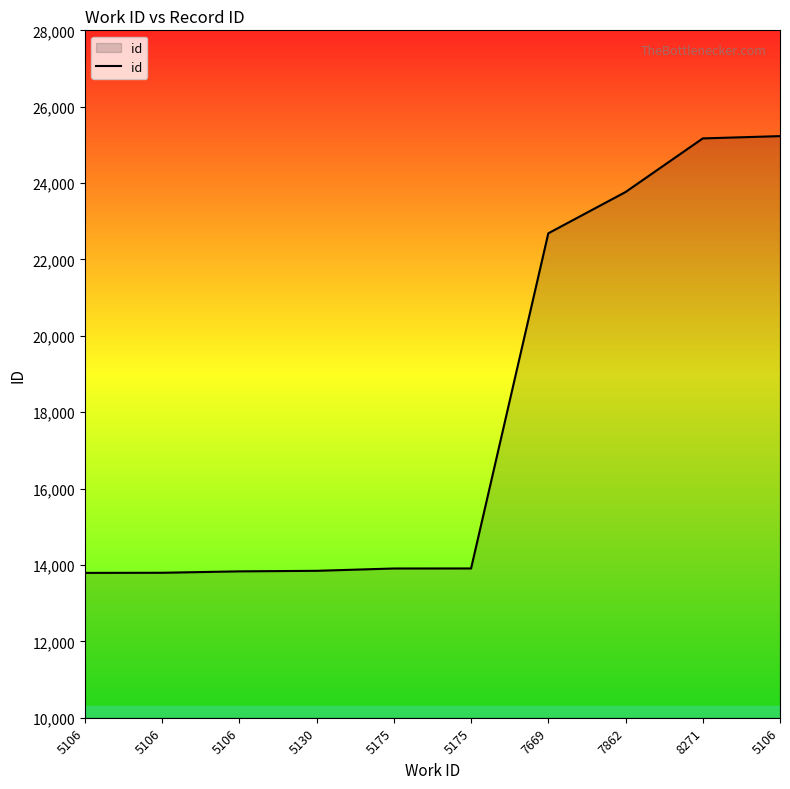

Does the chart display data point markers on the line(s)?

No